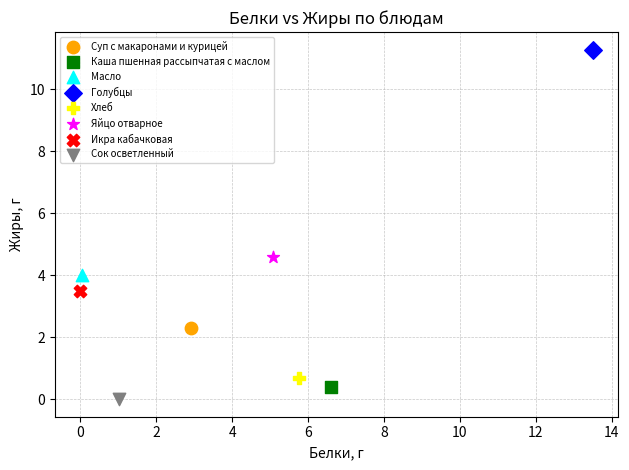

What are all the series names shown in the legend?

Суп с макаронами и курицей, Каша пшенная рассыпчатая с маслом, Масло, Голубцы, Хлеб, Яйцо отварное, Икра кабачковая, Сок осветленный